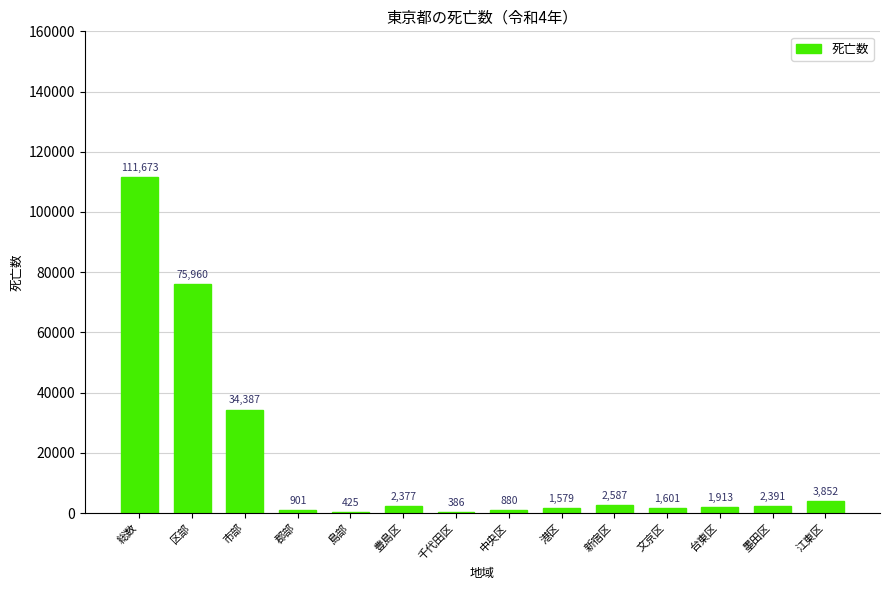

Reading left to right, transcribe all the data shown in this chart.

111673	75960	34387	901	425	2377	386	880	1579	2587	1601	1913	2391	3852